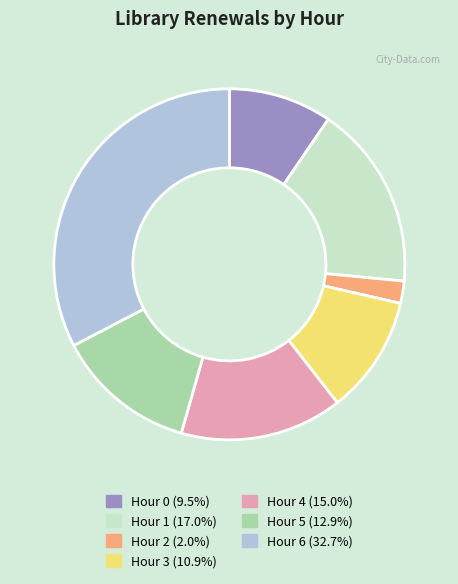

Combined, do Hour 4 (15.0%) and Hour 3 (10.9%) account for over 50%?

No